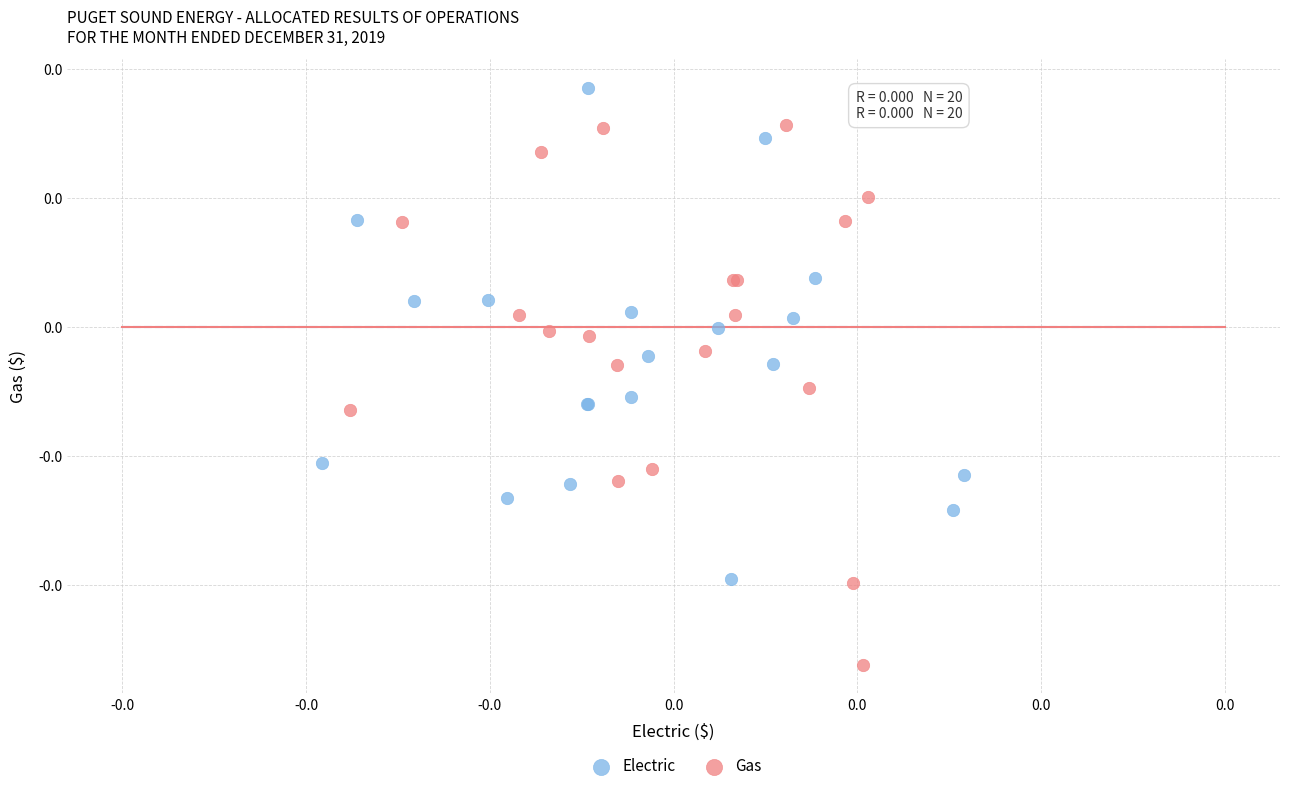

Which series contains the highest Y value?

Electric